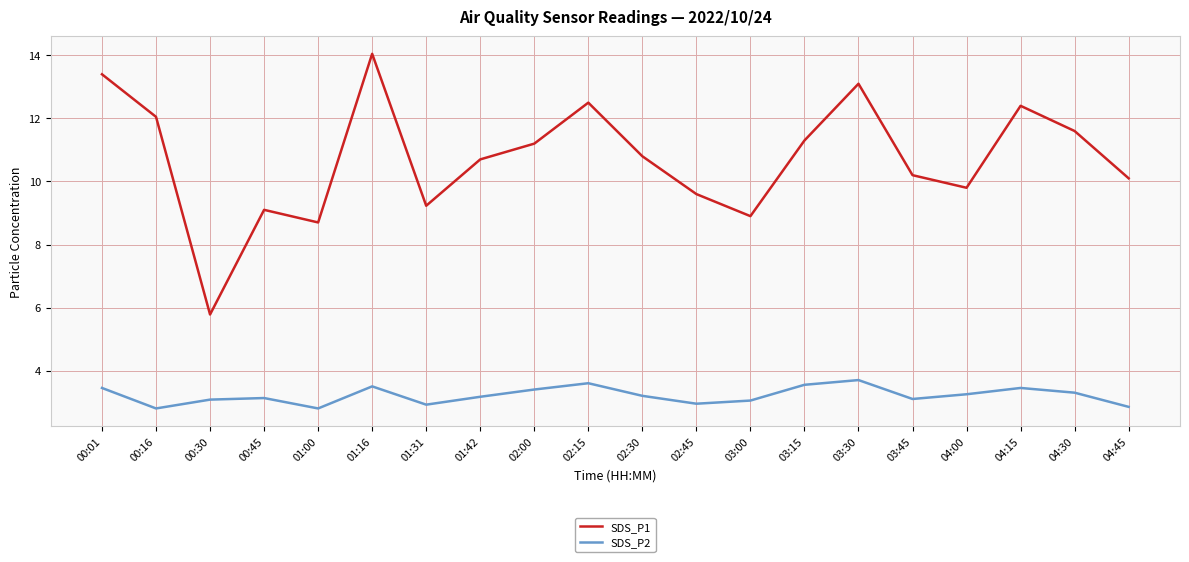

Which series has the largest total across all categories?

SDS_P1